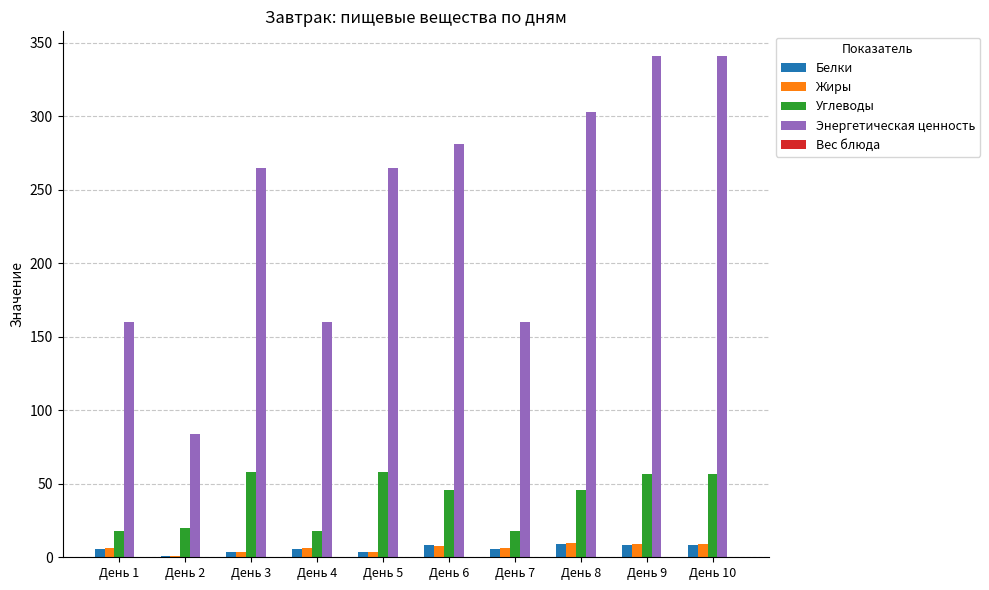

Which series has the largest total across all categories?

Энергетическая ценность